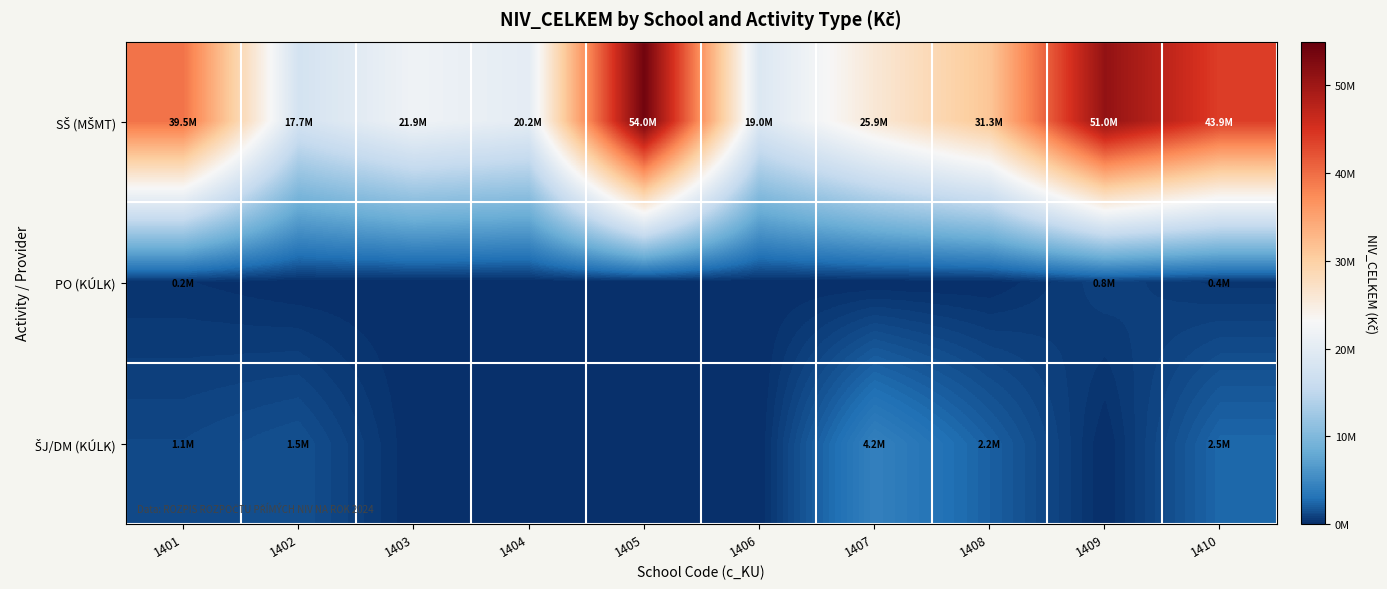

List the series in order of their peak value, highest first.

SŠ (MŠMT), ŠJ/DM (KÚLK), PO (KÚLK)